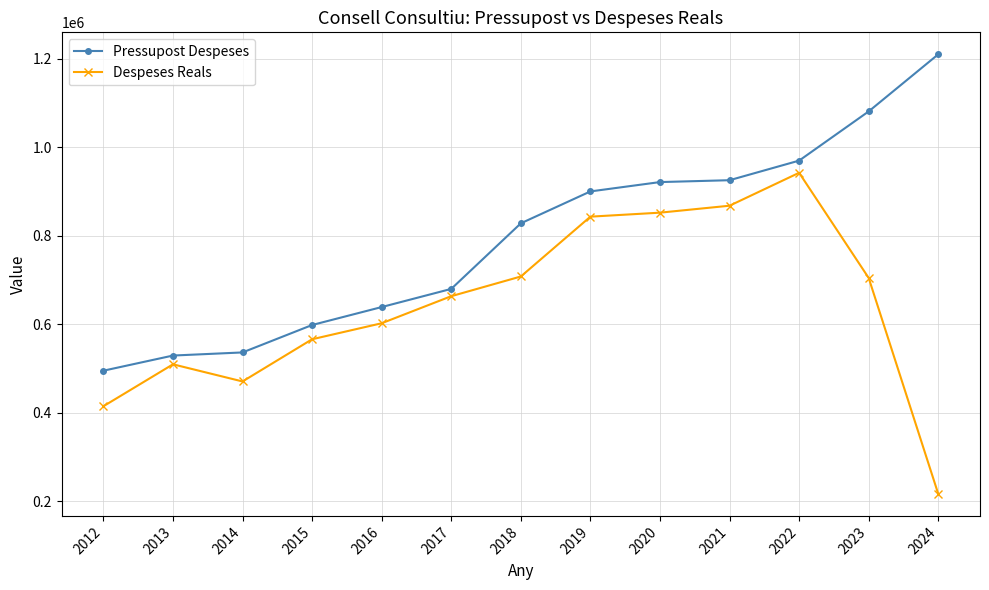

Which series changed the most between 2013 and 2016?

Pressupost Despeses